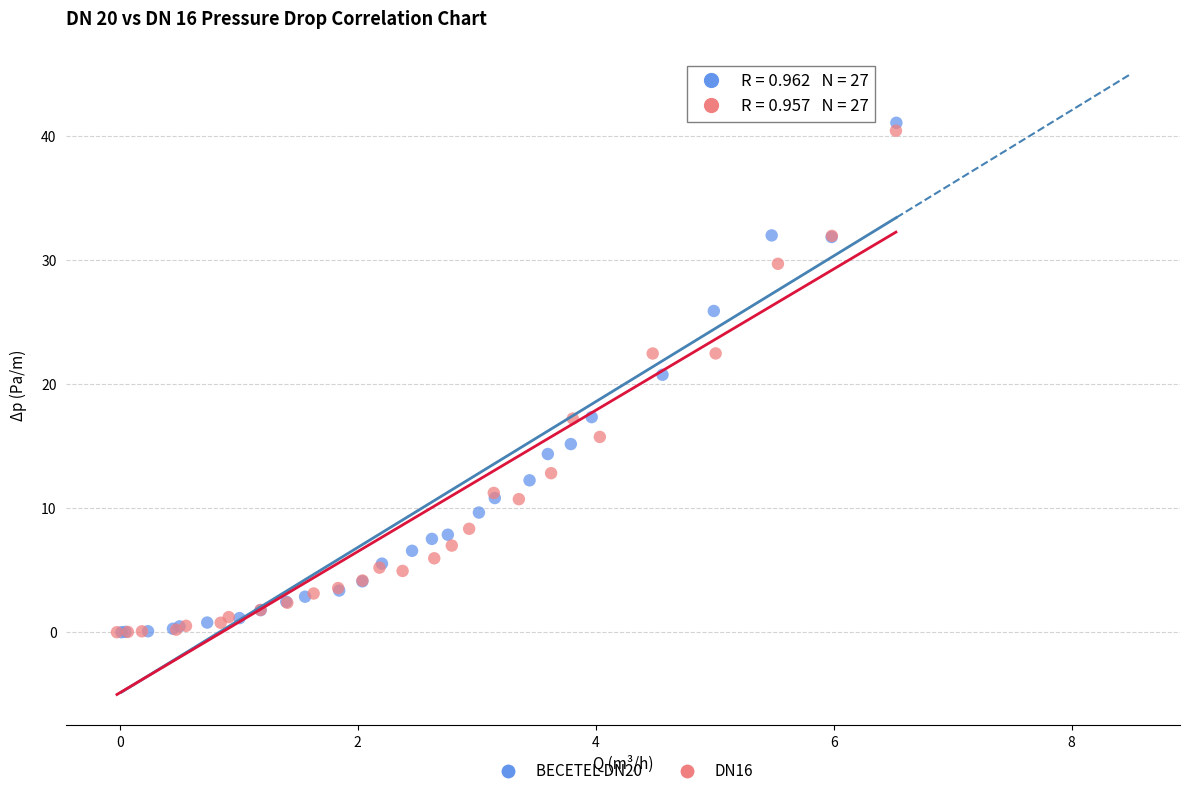

Which series has the largest Y range (max minus min)?

BECETEL DN20